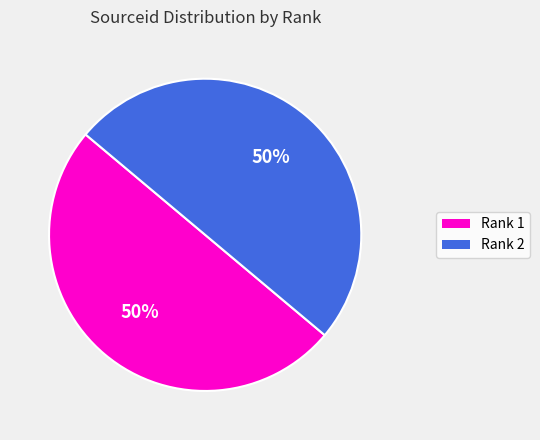

What is the ratio of the value at Rank 2 to the value at Rank 1?

1.0